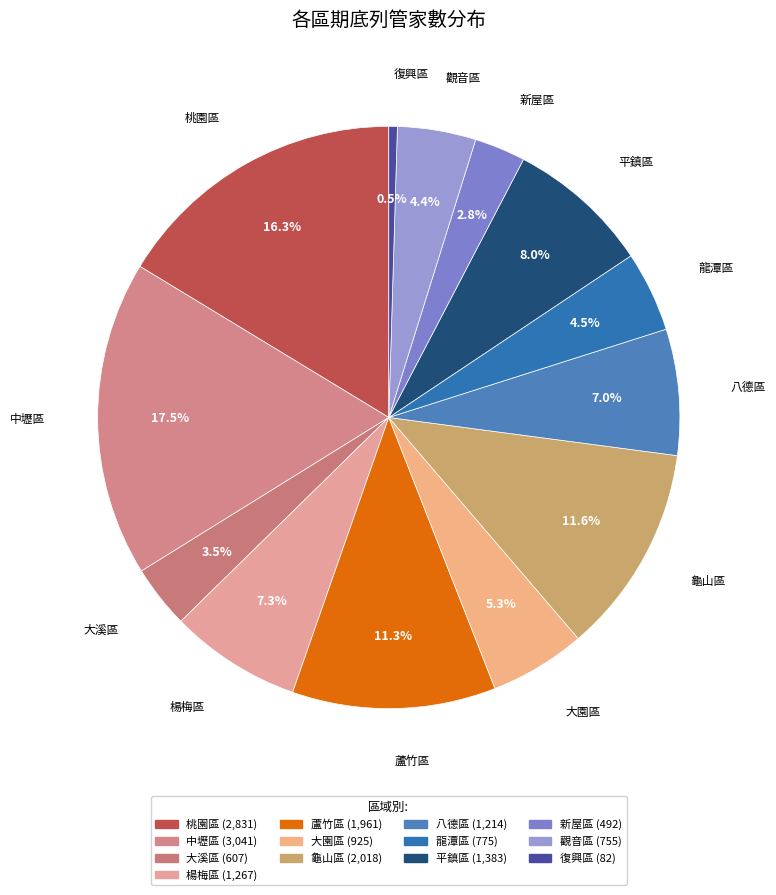

The 新屋區 slice represents 3% of the pie. True or false?

True